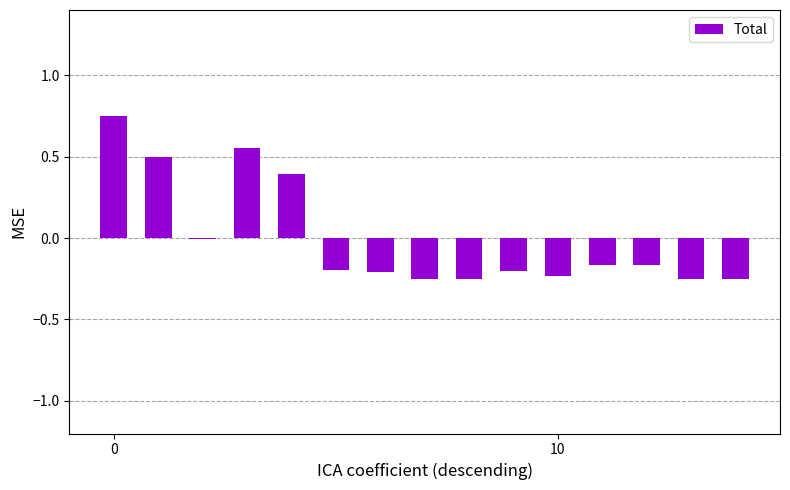

What is the label of the 1st bar from the right?

14